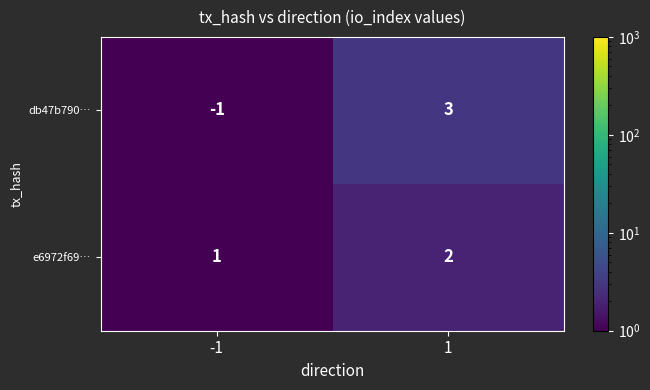

Is the value of e6972f69… at 1 greater than the value of db47b790… at 1?

No